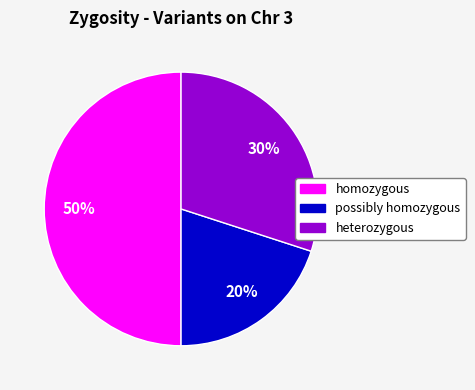

To the nearest percent, what is the average slice percentage?

33%